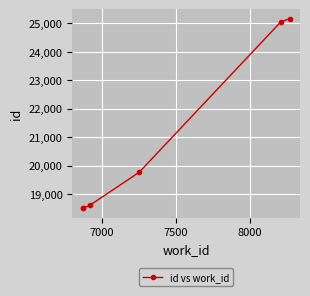

What is the sum of all values?

125575